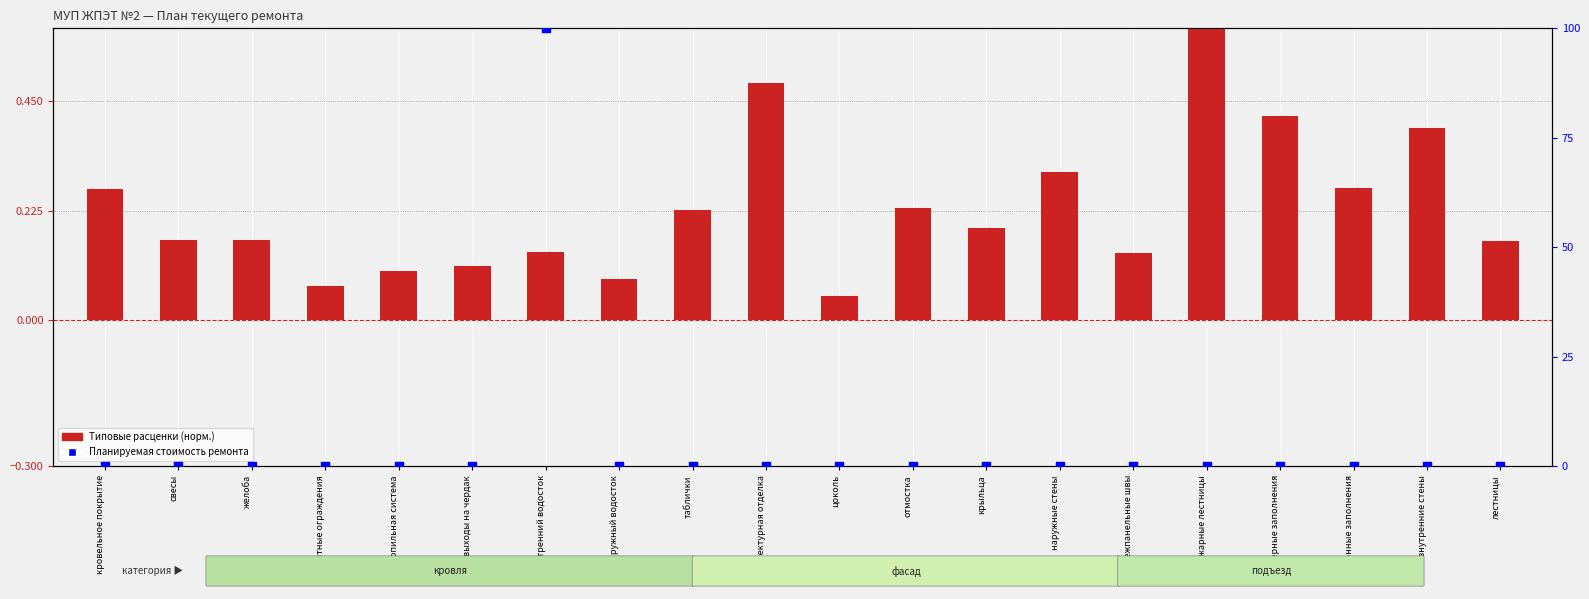

Which series contains the highest Y value?

Планируемая стоимость ремонта